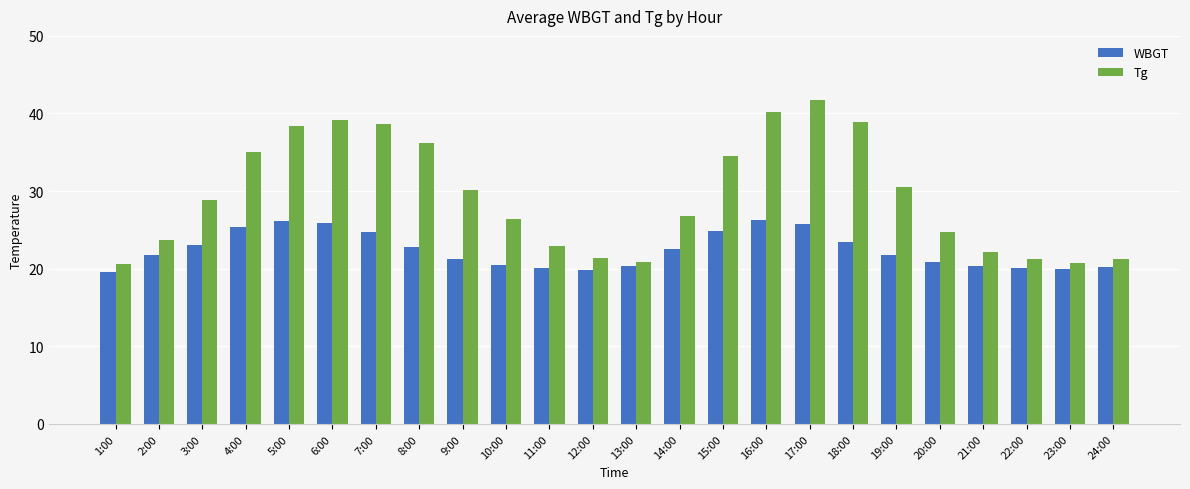

What is the sum of all Tg values?

705.3